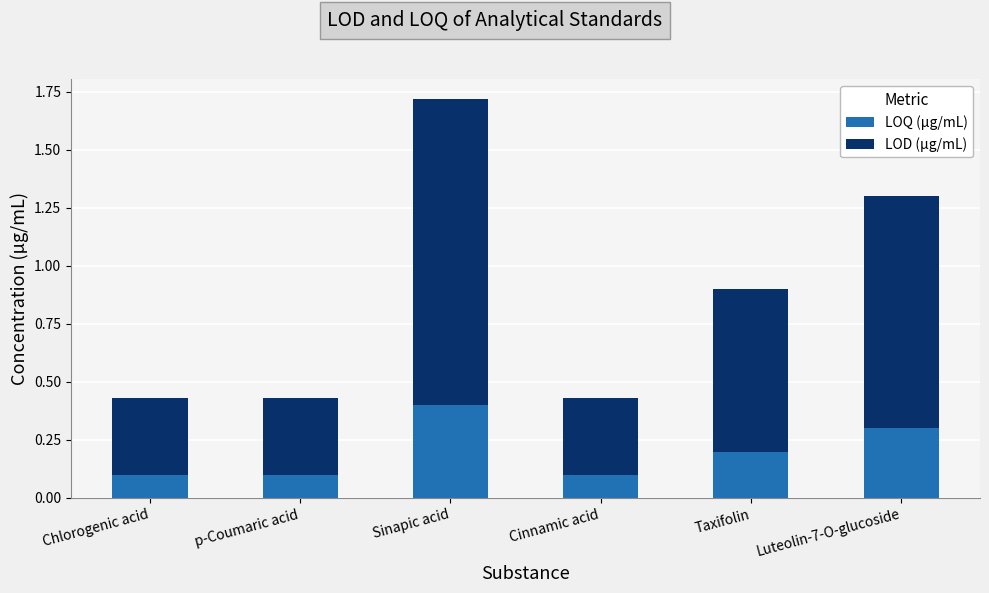

How many bars are there in total?

6